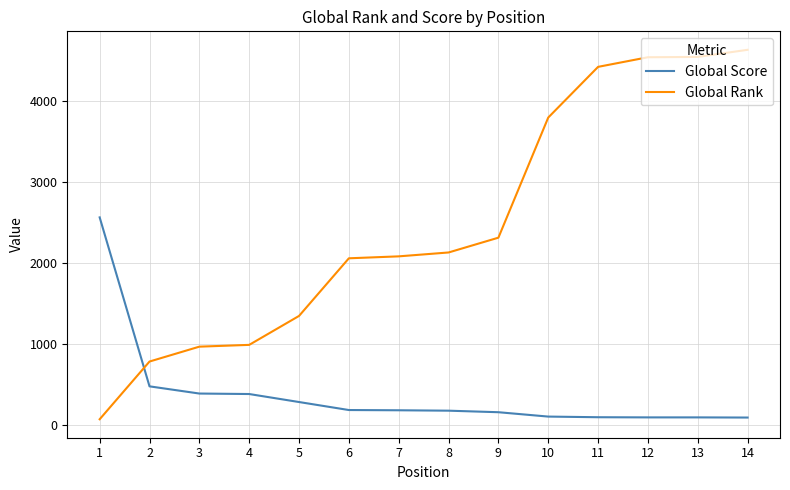

Which label corresponds to the largest value in the chart?

14